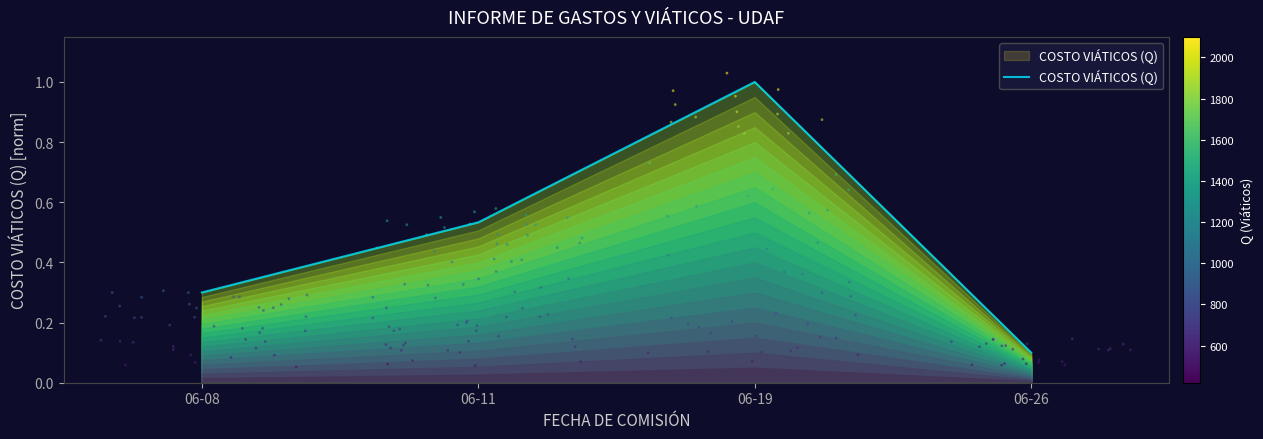

What is the ratio of the value at 06-11 to the value at 06-19?

0.5